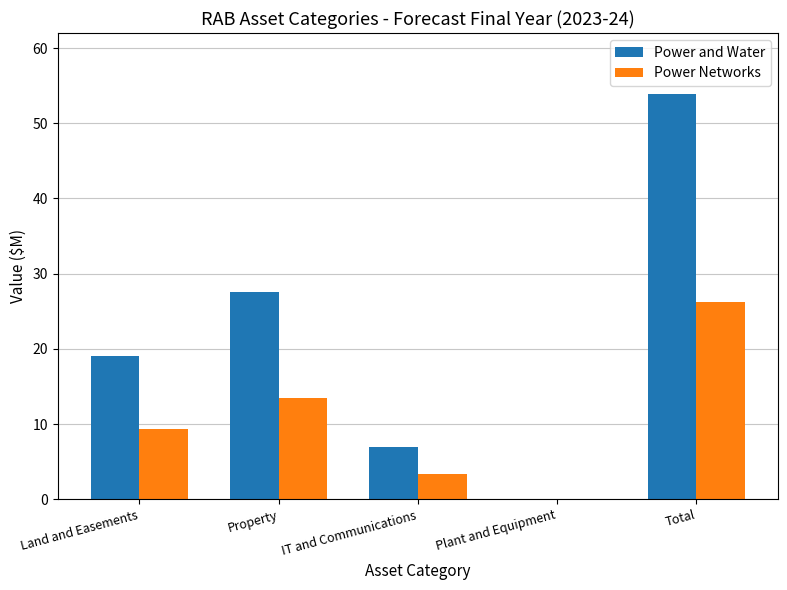

Which series changed the most between Property and IT and Communications?

Power and Water